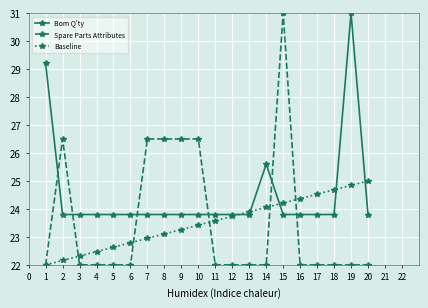

What is the average value of the Baseline series?

23.5